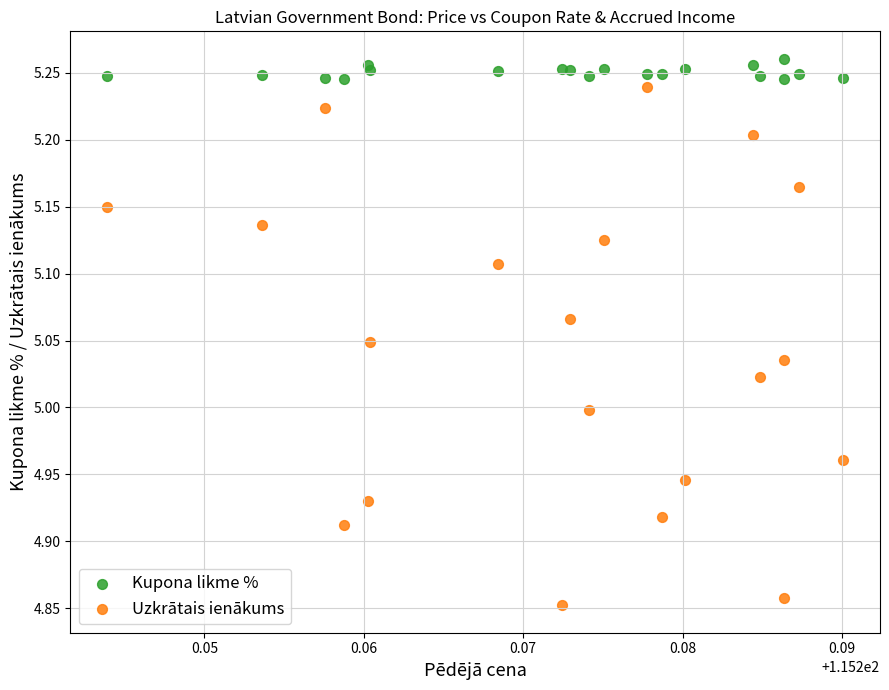

Which series contains the lowest Y value?

Uzkrātais ienākums